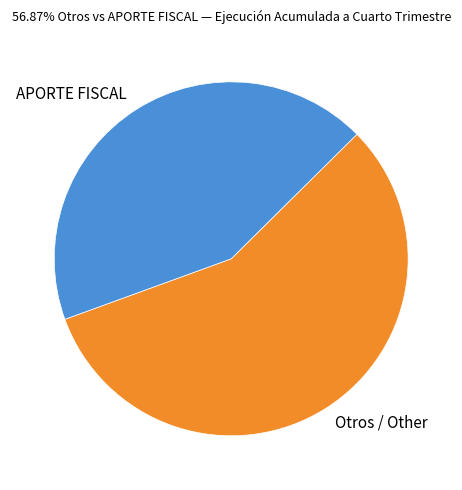

Does any single category account for the majority?

Yes